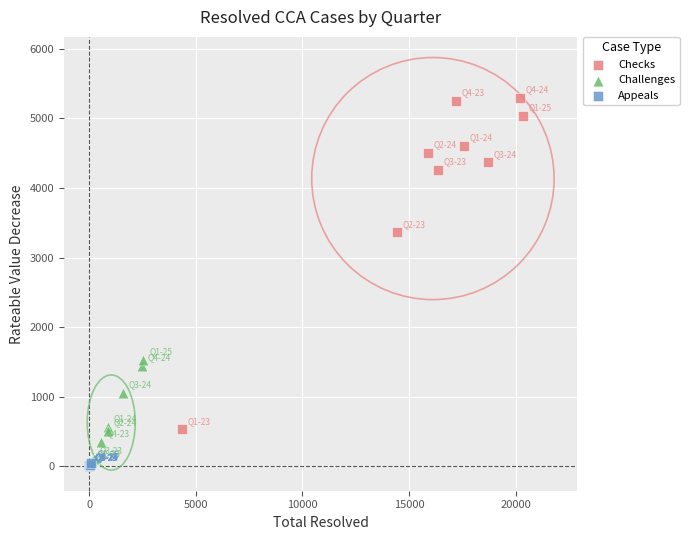

Which series contains the highest Y value?

Checks